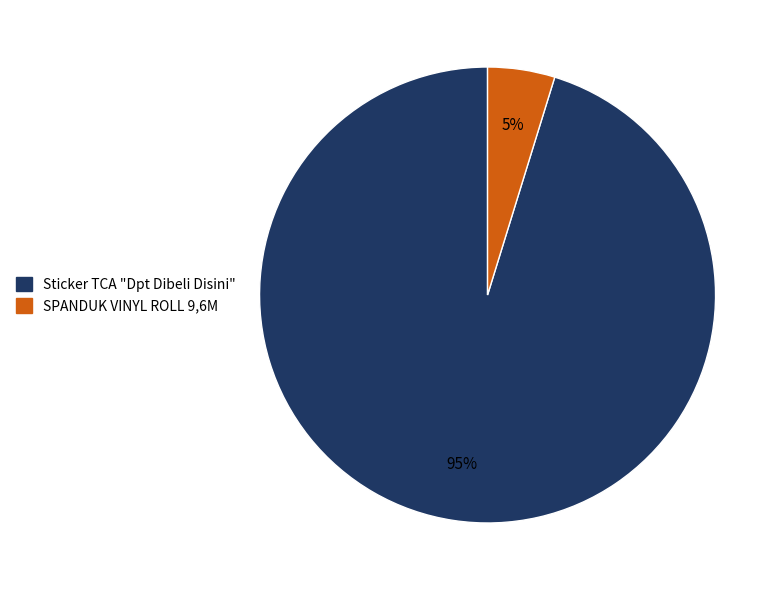

Which has a higher value, SPANDUK VINYL ROLL 9,6M or Sticker TCA "Dpt Dibeli Disini"?

Sticker TCA "Dpt Dibeli Disini"